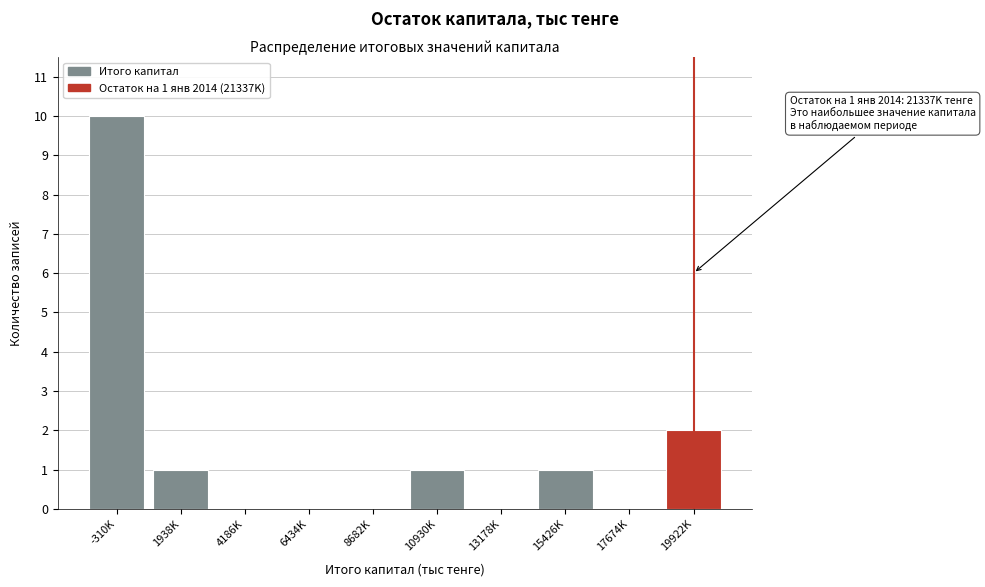

Reading left to right, what are all the values shown in this chart?

-310K=10	1938K=1	4186K=0	6434K=0	8682K=0	10930K=1	13178K=0	15426K=1	17674K=0	19922K=2